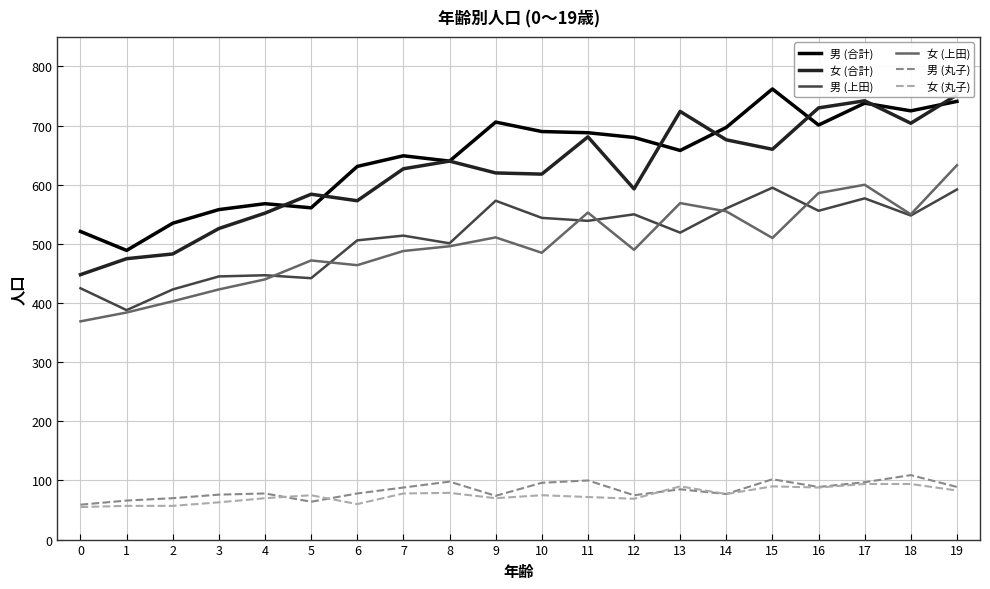

How many values in the 女 (合計) series are below 627?

10